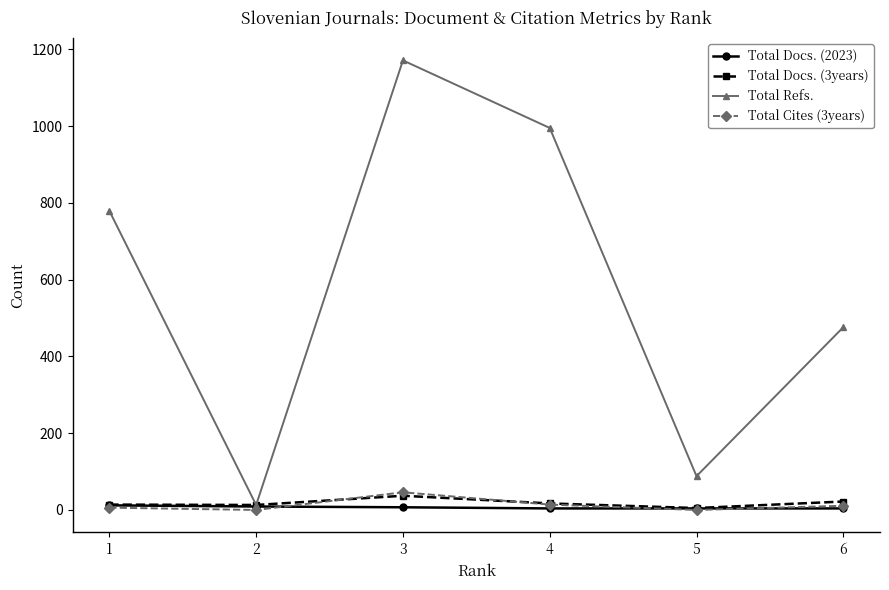

What is the sum of the Total Docs. (3years) values at 3 and 2?

50